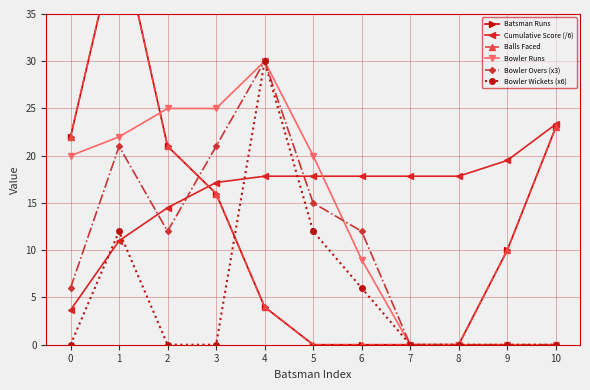

What are all the series names shown in the legend?

Batsman Runs, Cumulative Score (/6), Balls Faced, Bowler Runs, Bowler Overs (x3), Bowler Wickets (x6)